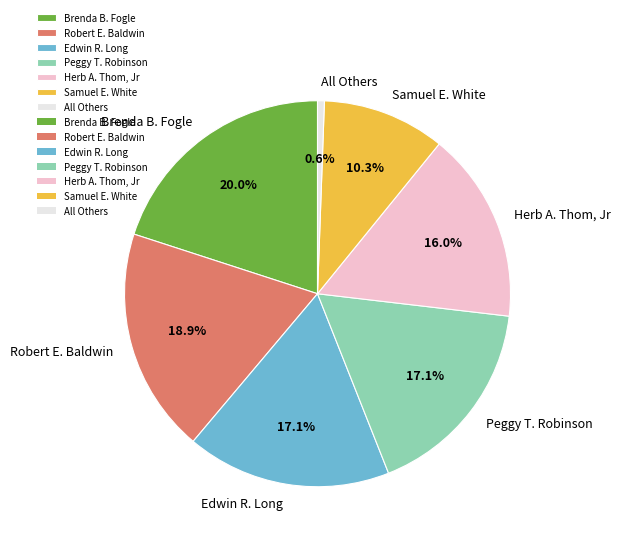

Combined, do Herb A. Thom, Jr and Samuel E. White account for over 50%?

No